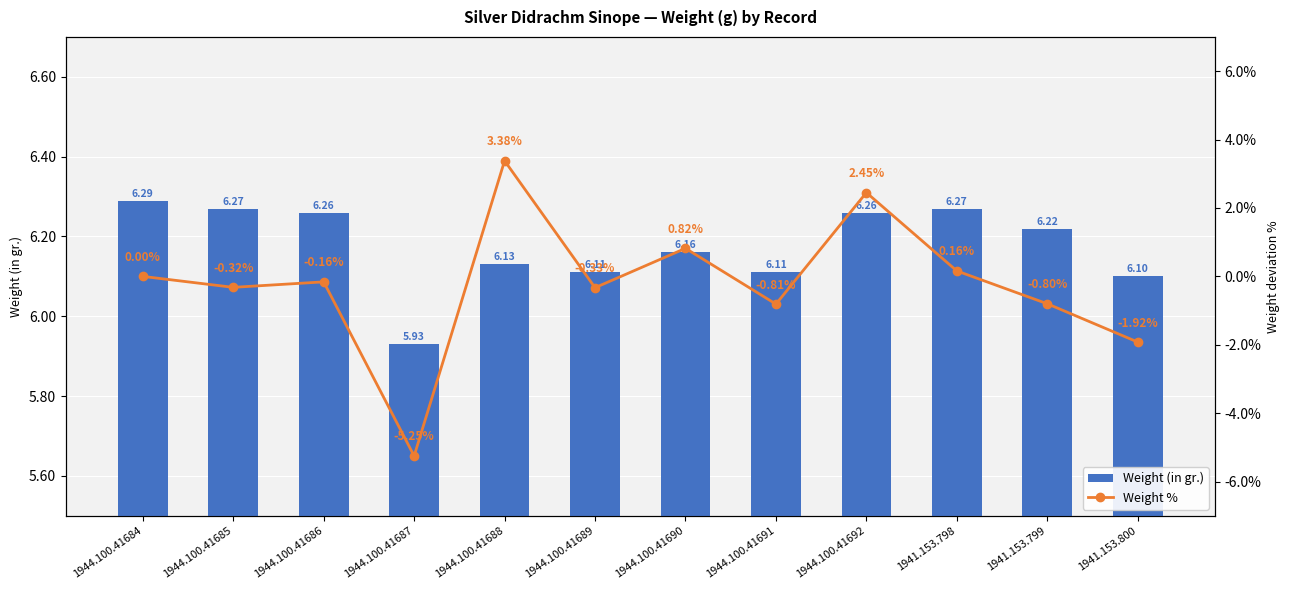

List the series in order of their overall mean, lowest first.

Weight %, Weight (in gr.)